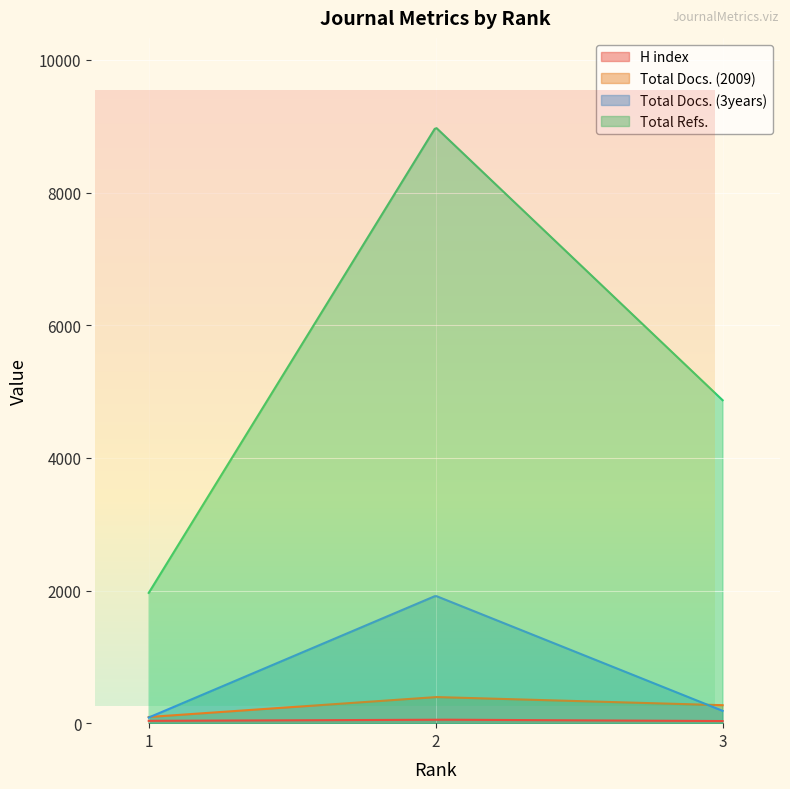

Count the number of data series in this chart.

4